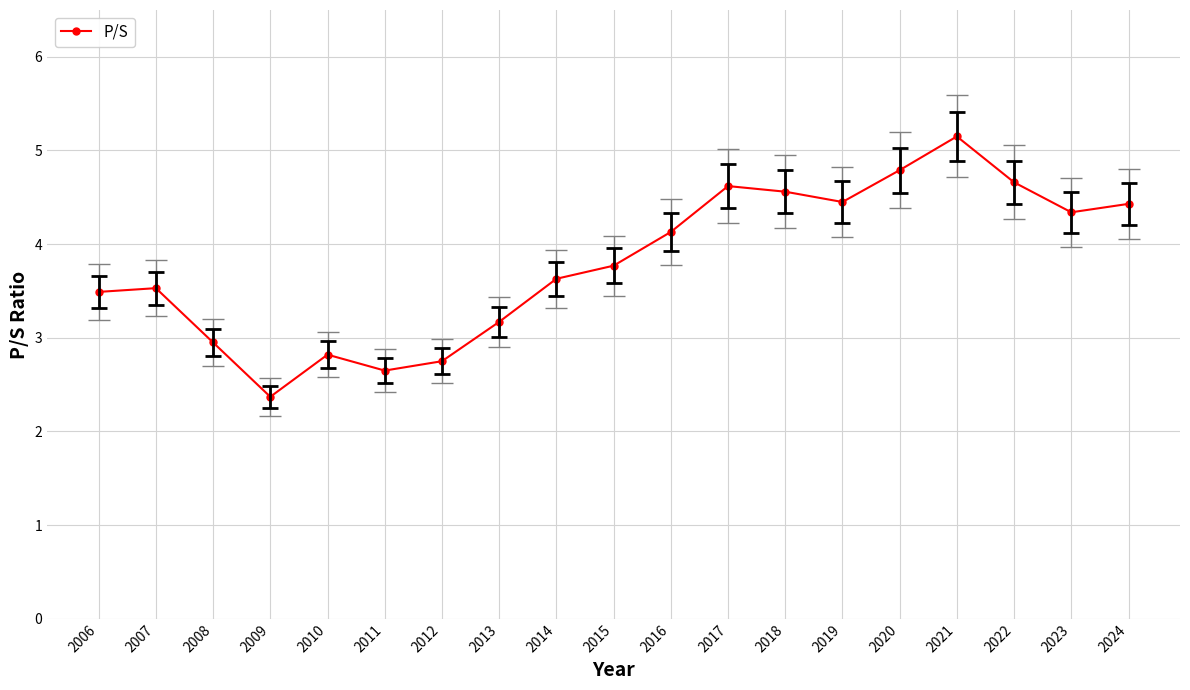

What is the value of the 4th point from the left?

2.4